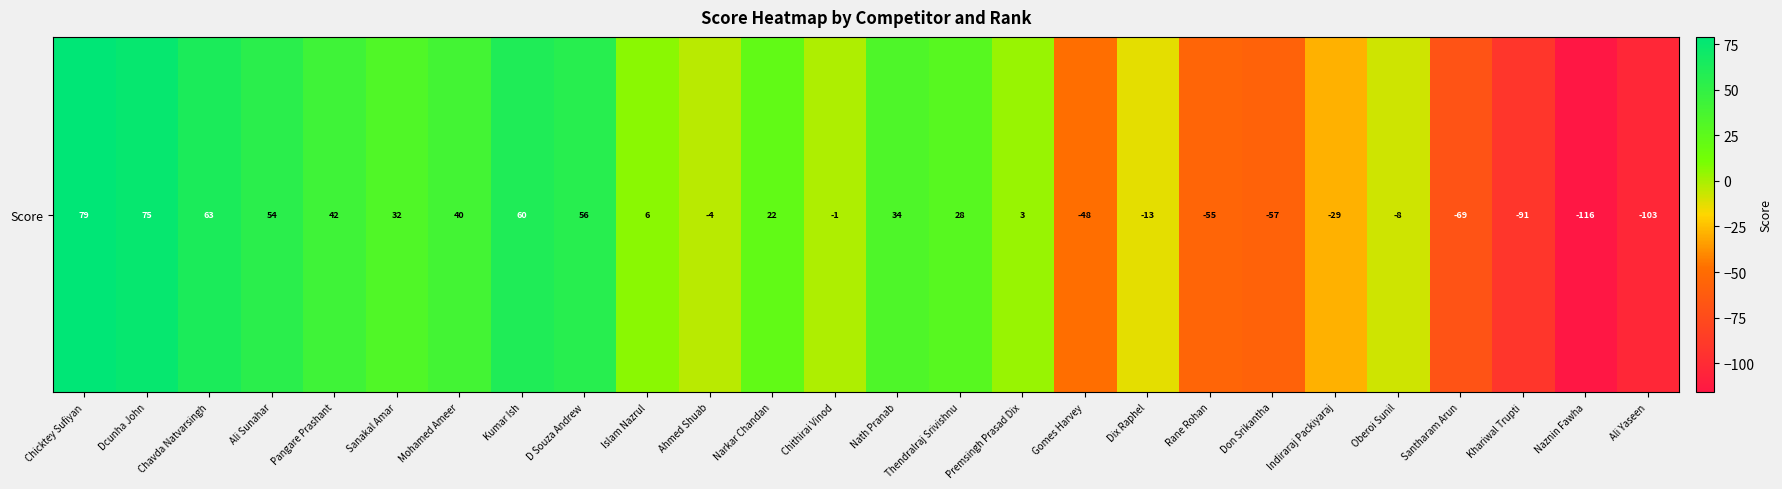

Which category has the highest value across all series?

Chicktey Sufiyan